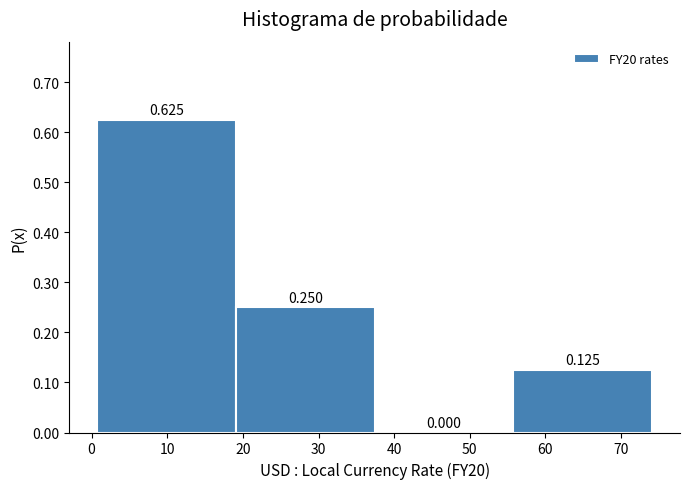

Reading left to right, list every bar in this chart as the range it spans on the x-axis followed by its height. The bar edges are not printed on the chart, so give them approximately, as read against the axis.

1 to 19: 0.625
19 to 37: 0.250
37 to 56: 0.000
56 to 74: 0.125